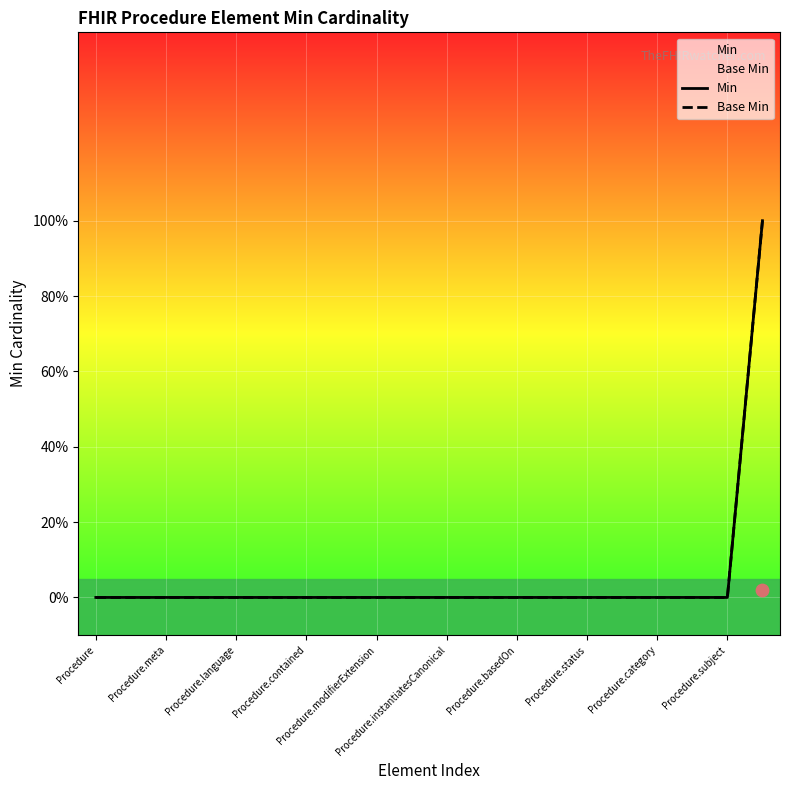

Is the value of Min at Procedure.instantiatesCanonical greater than the value of Base Min at 19?

No